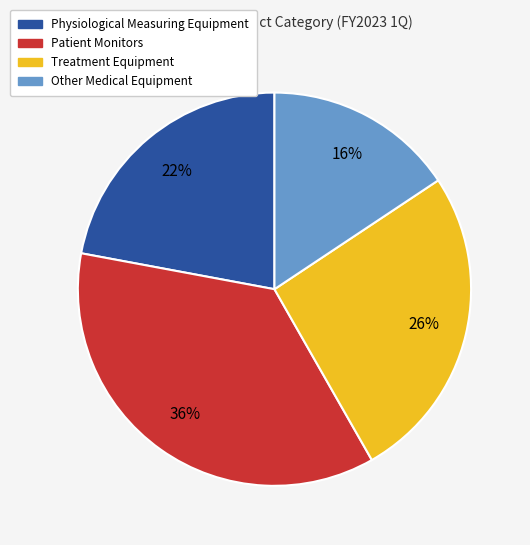

What is the smallest slice in the pie chart?

Other Medical Equipment